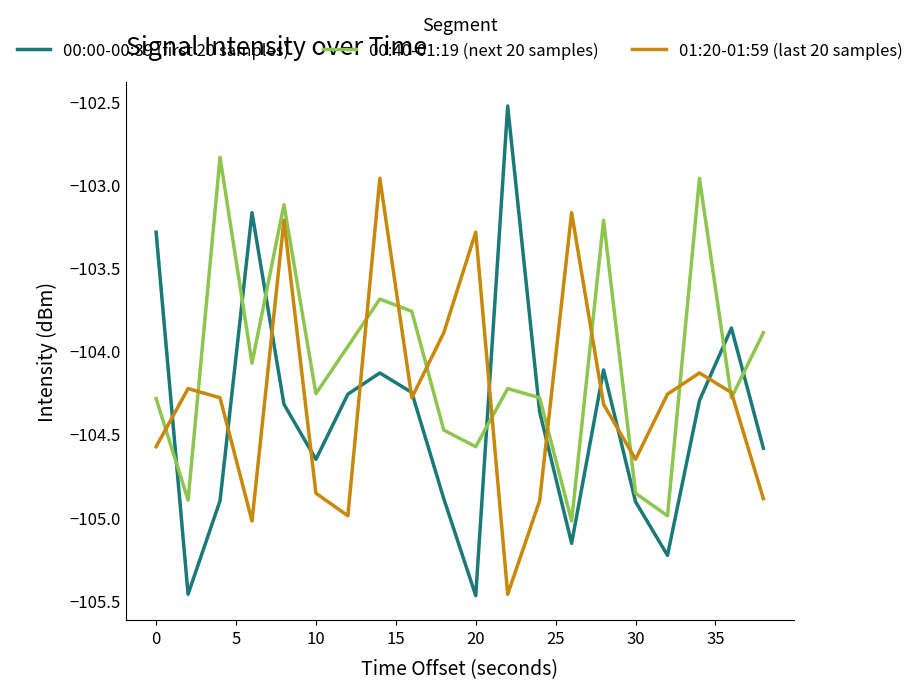

What is the highest value of the 00:00-00:39 (first 20 samples) series?

-102.5